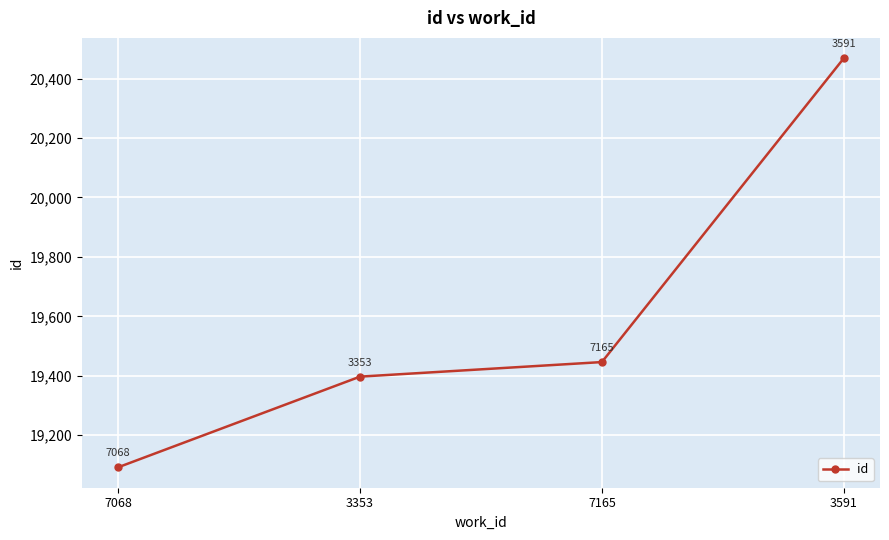

Which has a higher value, 3591 or 7068?

3591